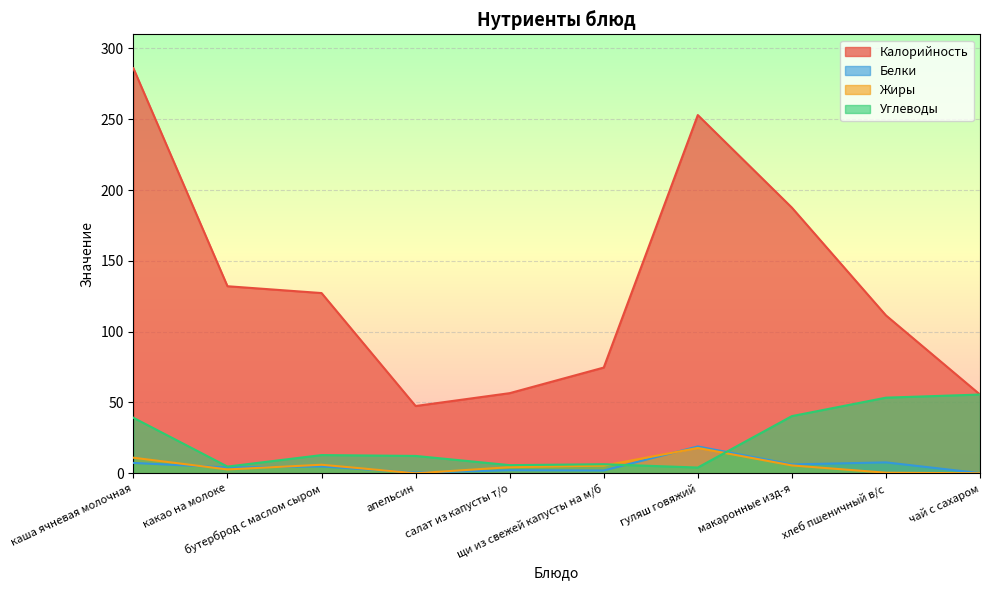

Which series ends up on top after the final intersection of Углеводы and Жиры?

Углеводы